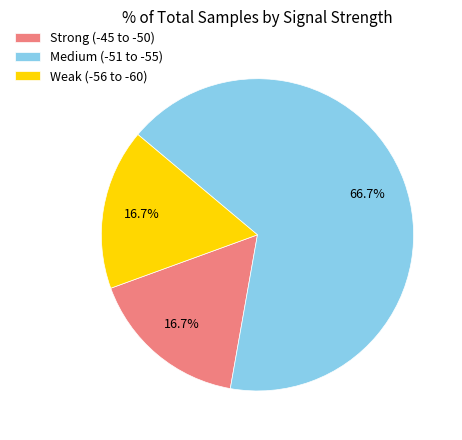

Is the sum of Weak (-56 to -60) and Strong (-45 to -50) greater than half?

No